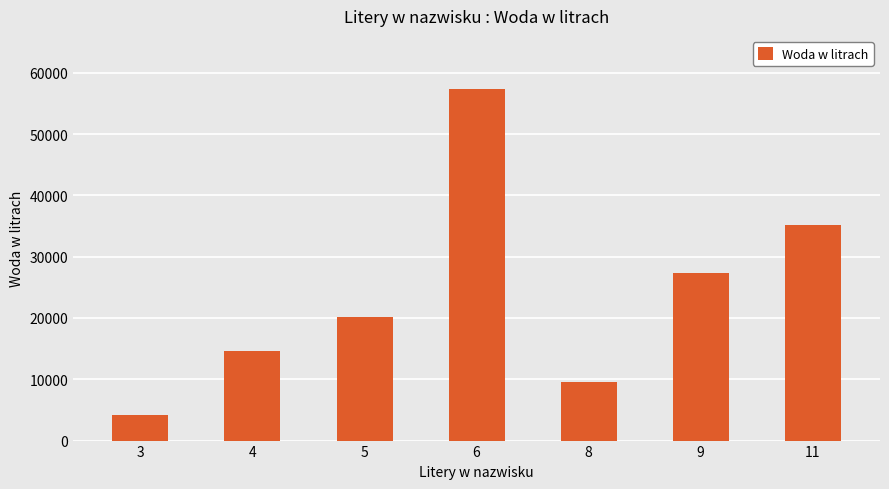

True or false: the data shows 9619 at 8.

True